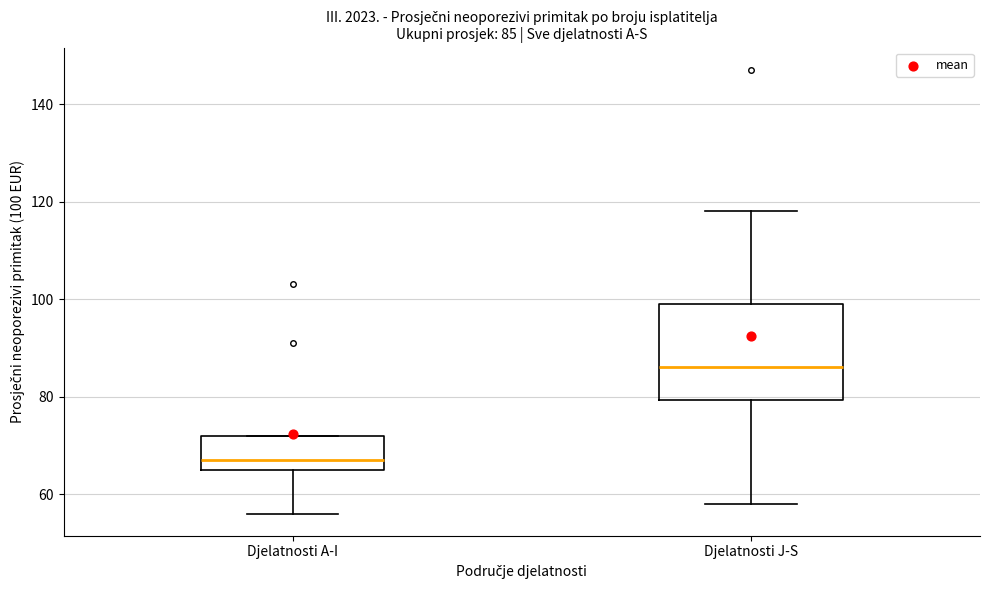

Which box is the tallest, from its lower edge to its upper edge?

Djelatnosti J-S